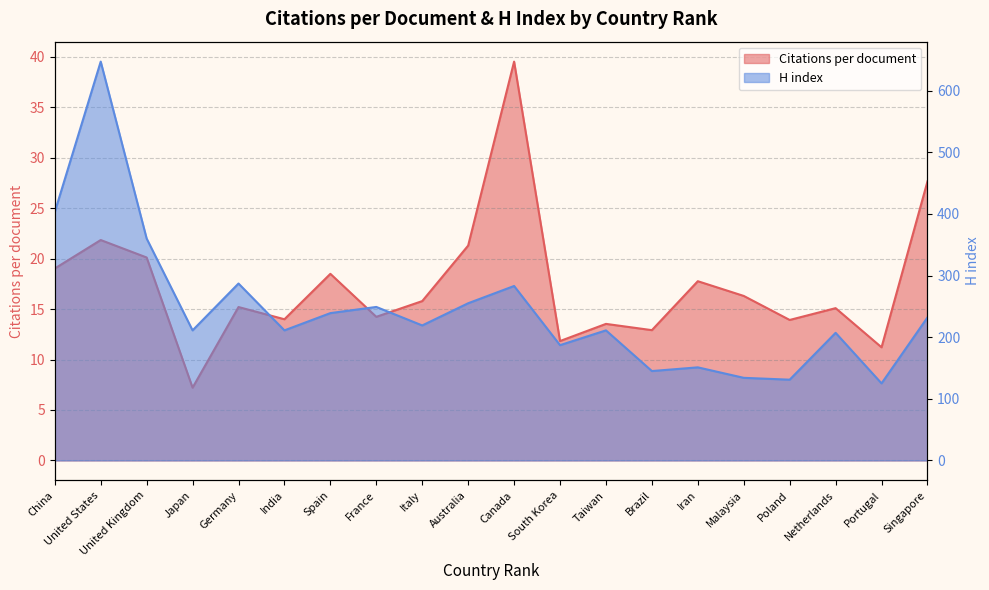

What is the label of the 10th point from the right?

Canada